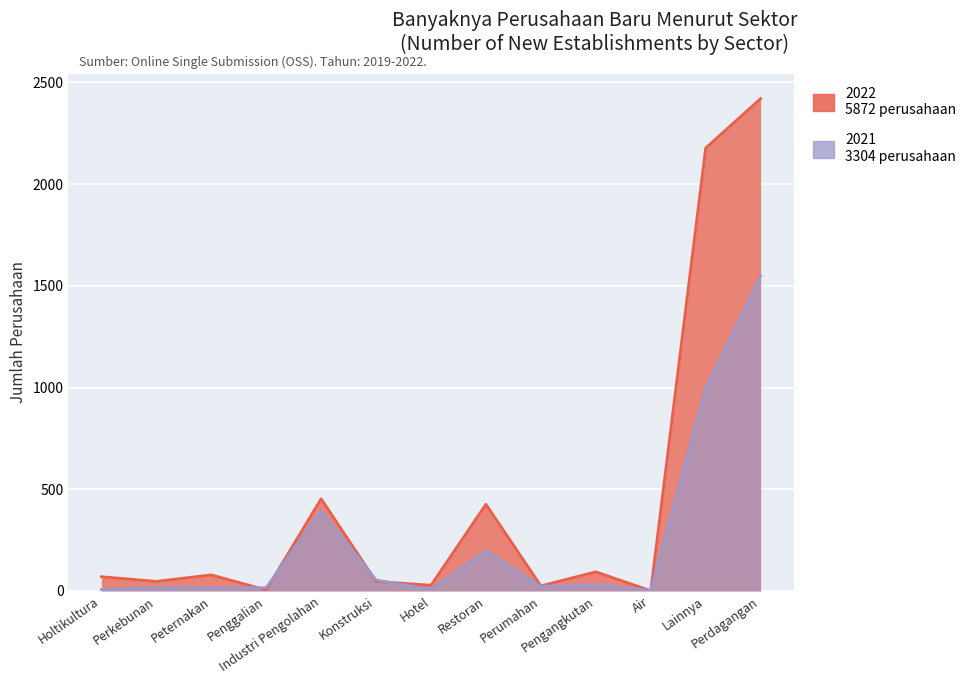

Reading left to right, what are all the values shown in this chart?

2022: Holtikultura=70	Perkebunan=47	Peternakan=79	Penggalian=5	Industri Pengolahan=453	Konstruksi=47	Hotel=28	Restoran=426	Perumahan=25	Pengangkutan=94	Air=1	Lainnya=2177	Perdagangan=2420
2021: Holtikultura=7	Perkebunan=16	Peternakan=15	Penggalian=16	Industri Pengolahan=395	Konstruksi=54	Hotel=7	Restoran=197	Perumahan=22	Pengangkutan=30	Air=2	Lainnya=996	Perdagangan=1547